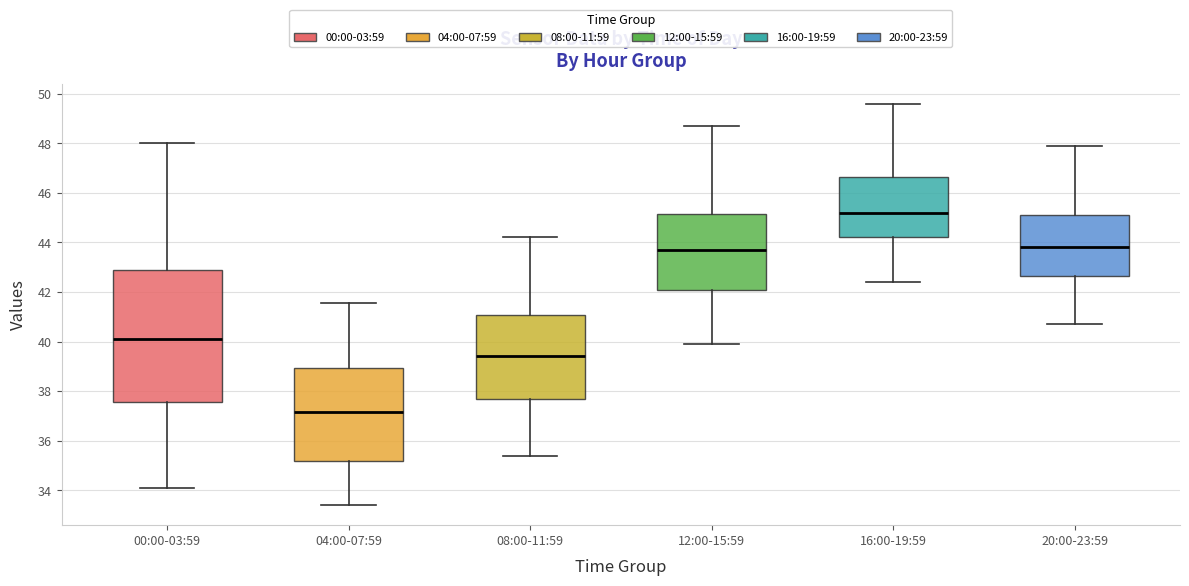

Reading left to right, read every box against the y-axis: the position of its median line, the range the box covers, and the ends of its whiskers. The values are not printed on the chart, so give them approximately, as read against the axis.

00:00-03:59: median 40.2, box 37.6 to 42.8, whiskers 34.2 to 48.0
04:00-07:59: median 37.2, box 35.2 to 39.0, whiskers 33.4 to 41.6
08:00-11:59: median 39.4, box 37.6 to 41.0, whiskers 35.4 to 44.2
12:00-15:59: median 43.8, box 42.2 to 45.2, whiskers 40.0 to 48.8
16:00-19:59: median 45.2, box 44.2 to 46.6, whiskers 42.4 to 49.6
20:00-23:59: median 43.8, box 42.6 to 45.2, whiskers 40.8 to 48.0